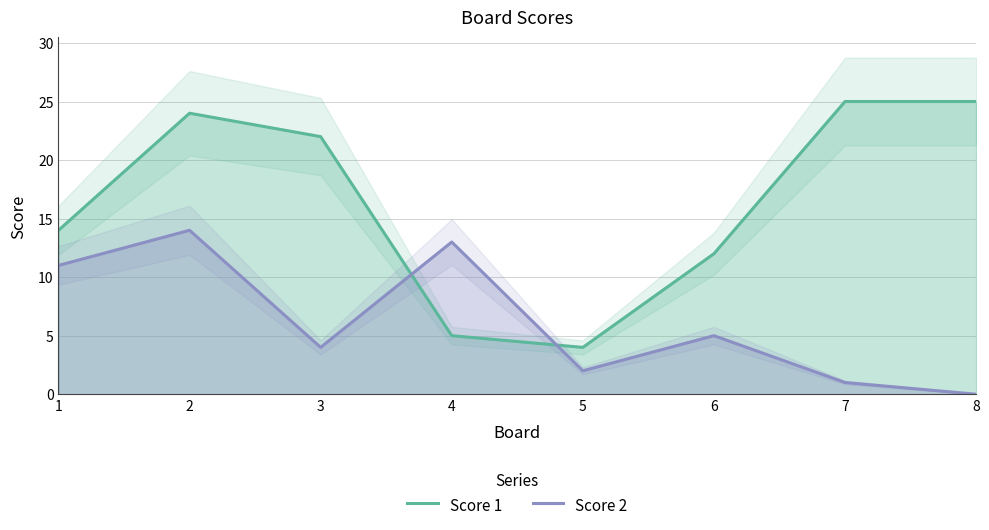

How many series are shown in this chart?

2